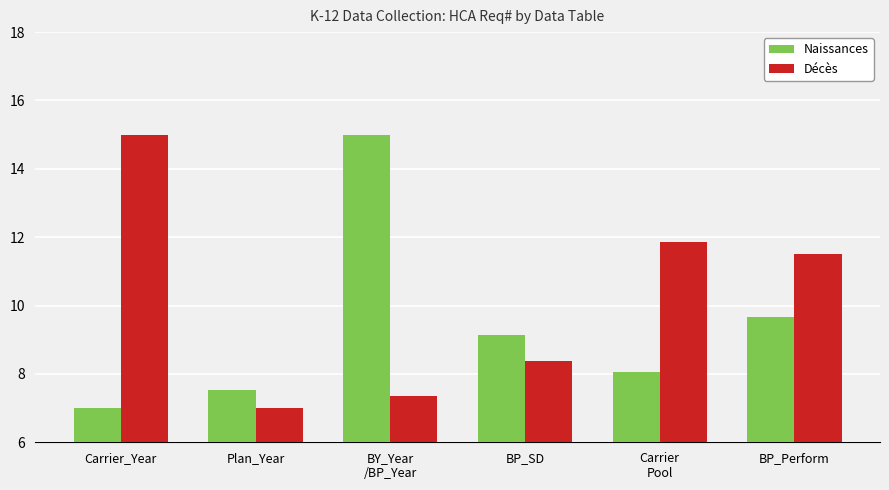

The value of Décès at BP_SD is 8.4. True or false?

True